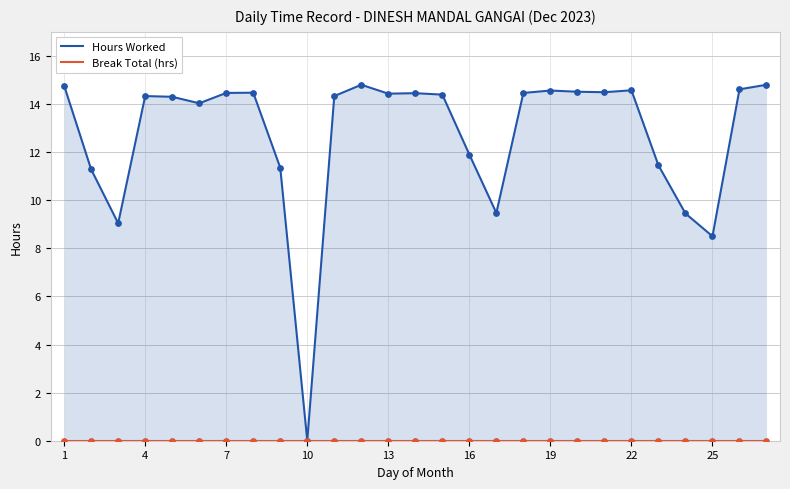

Which series reaches the minimum Y coordinate?

Hours Worked